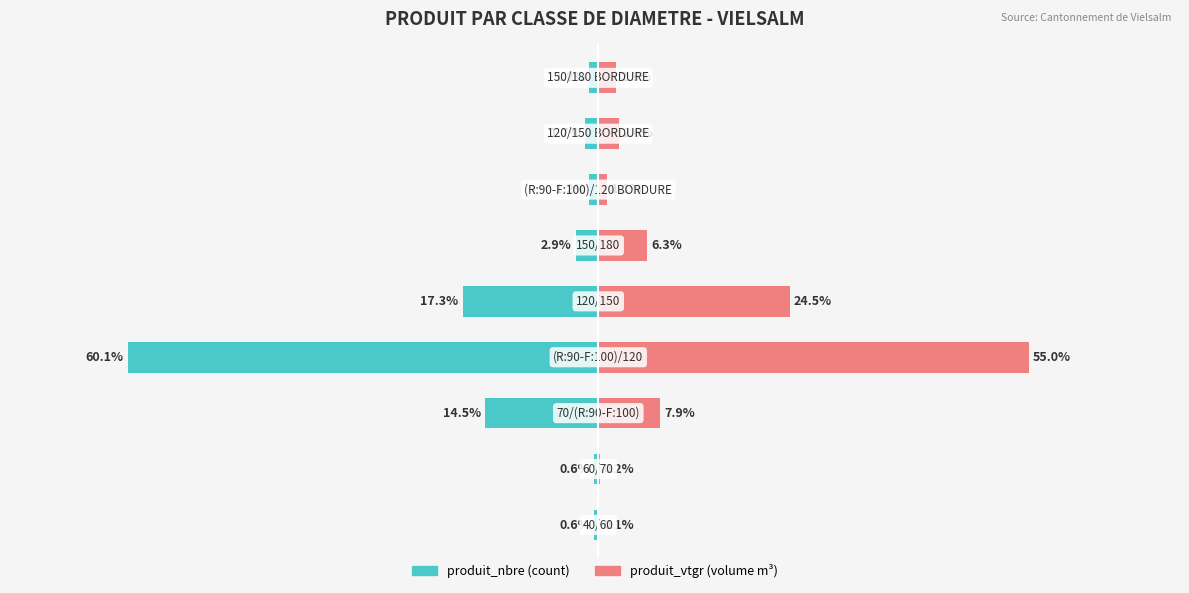

What is the difference between the maximum and second lowest values in the produit_vtgr series?

54.9